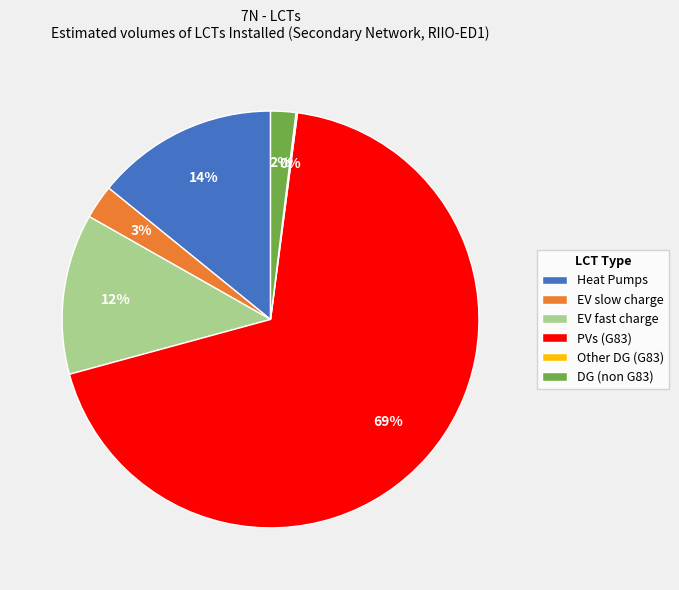

To the nearest percent, what portion does Heat Pumps represent?

14%